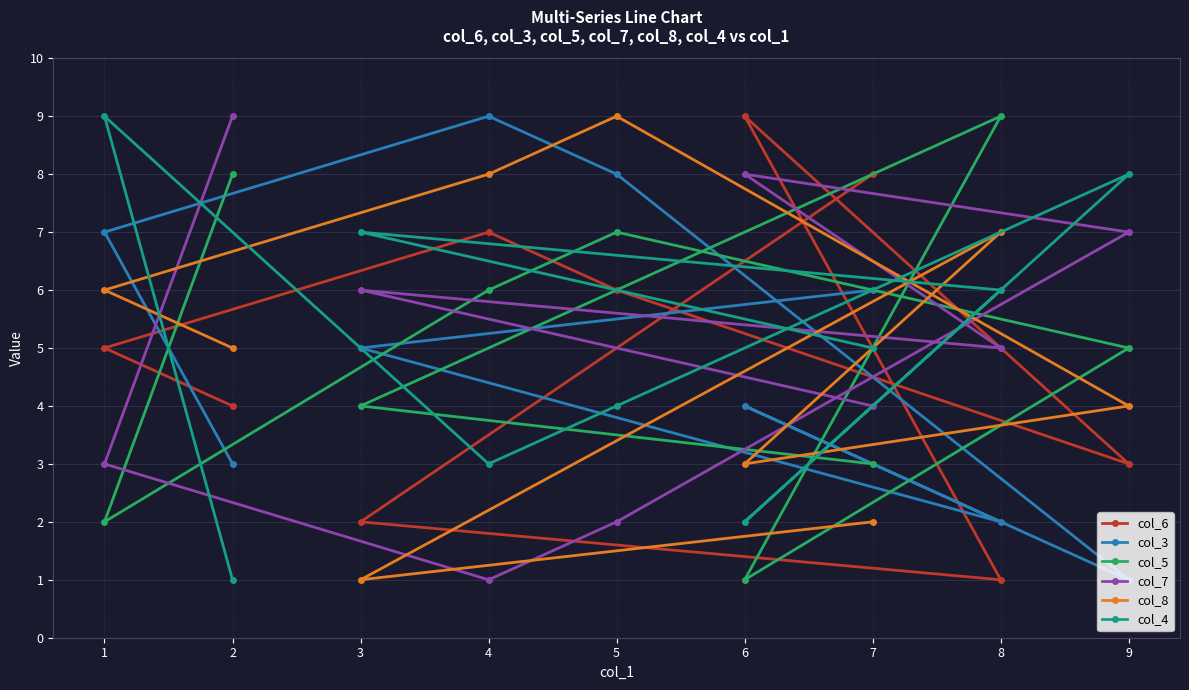

What is the sum of the col_6 values at 1 and 5?

11